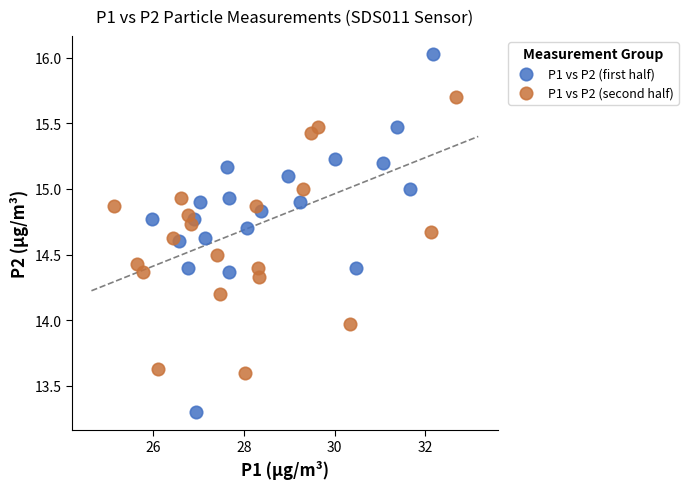

Which series contains the highest Y value?

P1 vs P2 (first half)